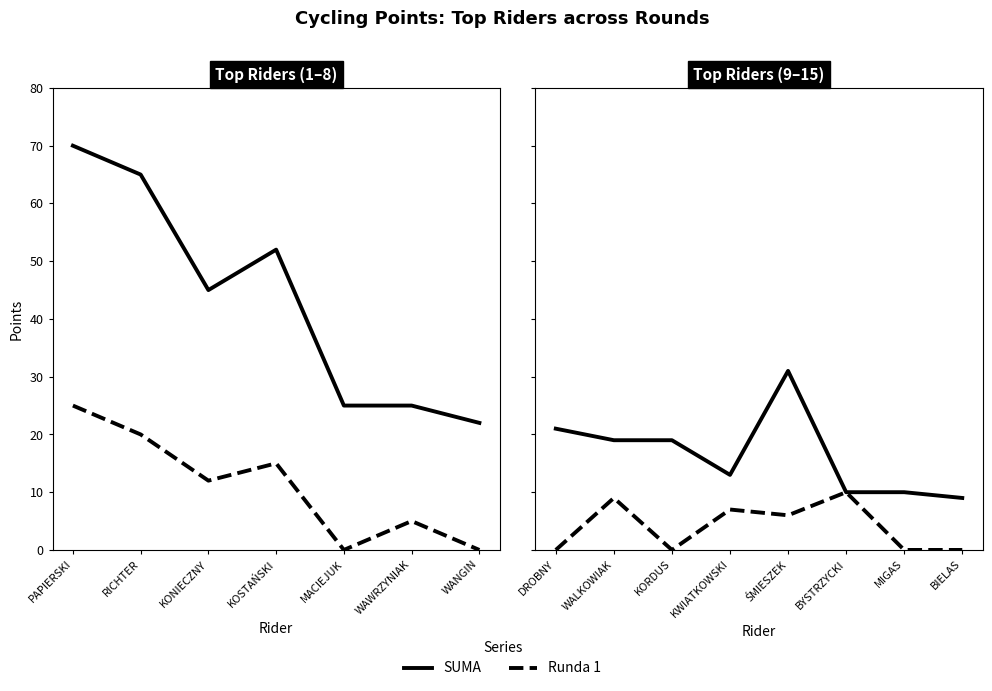

Between KOSTAŃSKI and DROBNY, which is larger?

KOSTAŃSKI